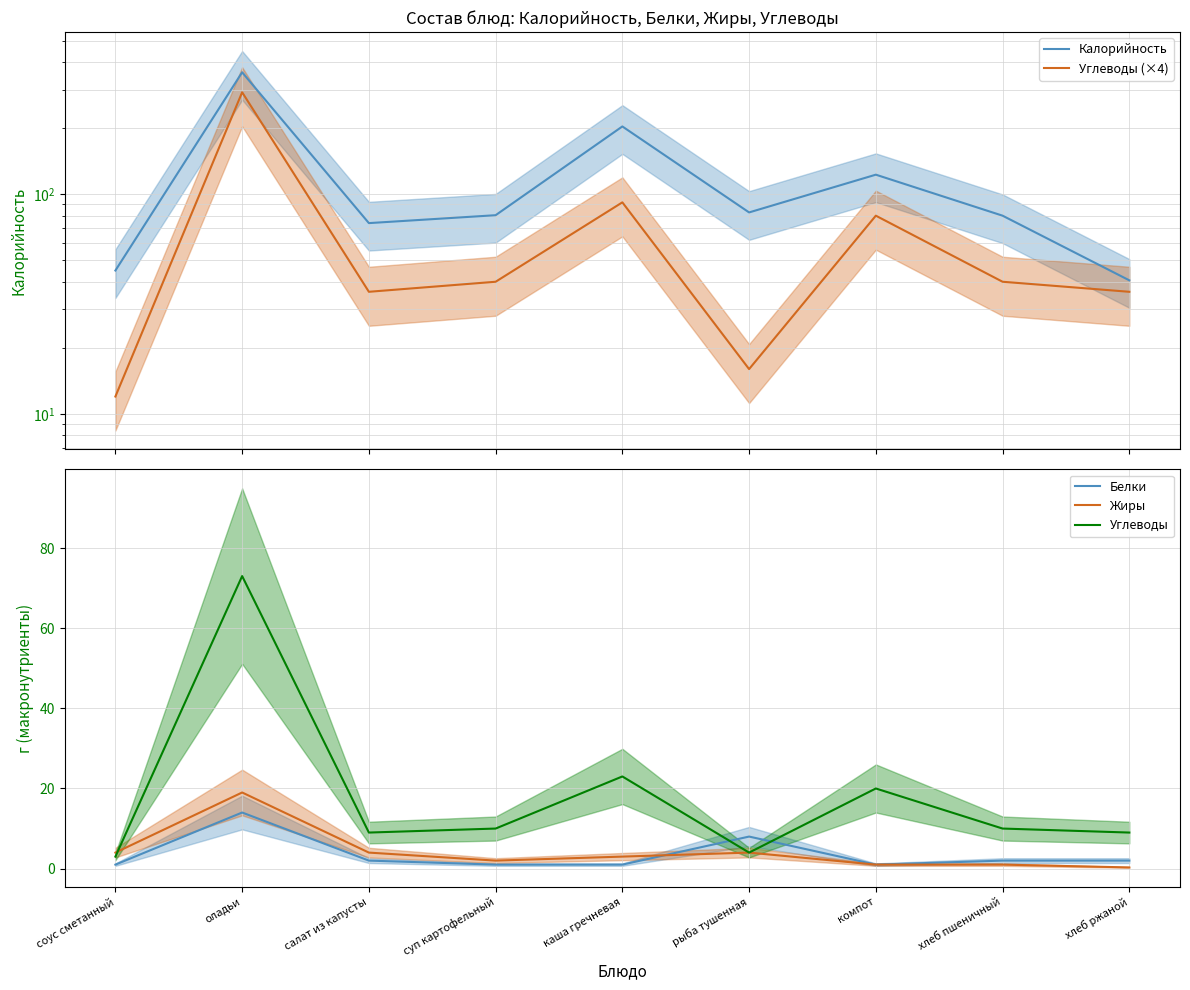

How many series are shown in this chart?

5